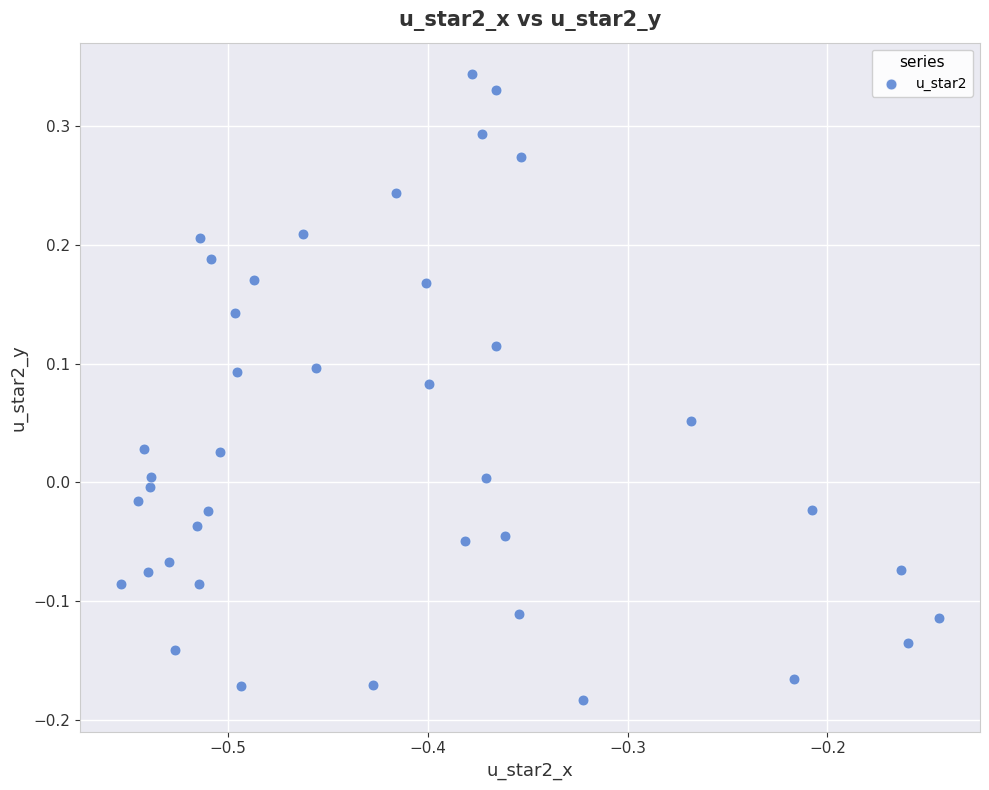

What is the range of X values (max minus min)?

0.4